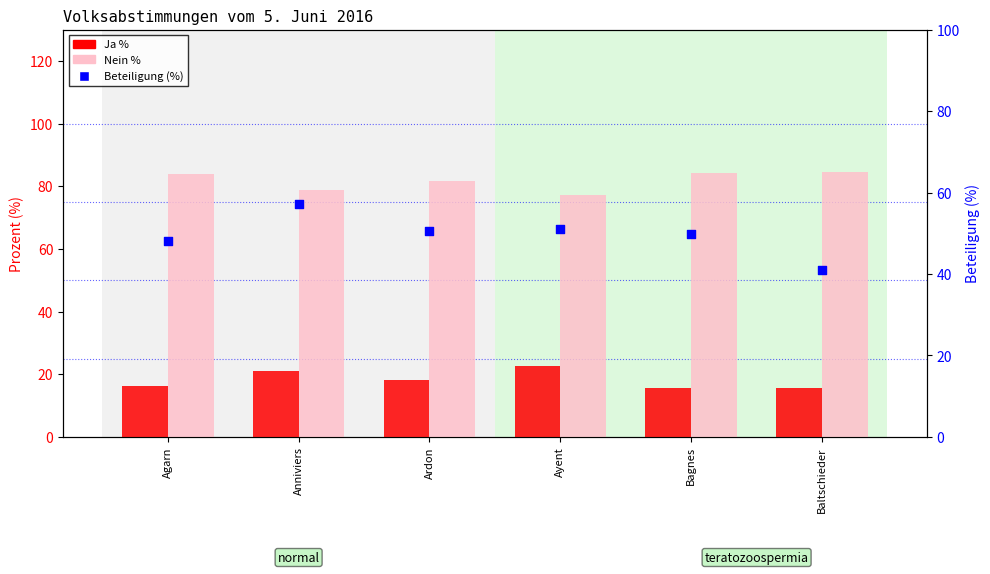

Which series has the largest Y range (max minus min)?

Beteiligung (%)